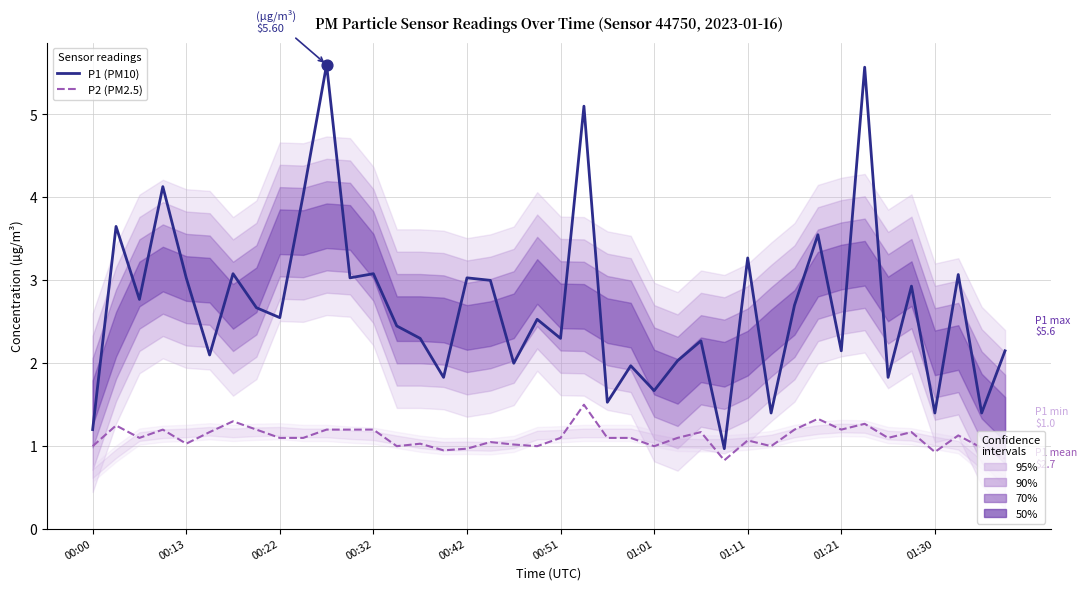

Which series contains the highest Y value?

P1 (PM10)